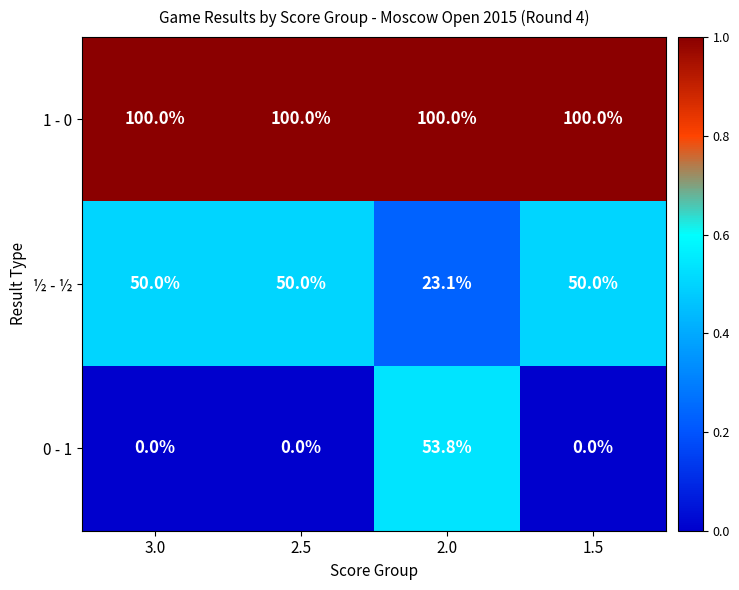

Which series has the widest spread of values?

0 - 1